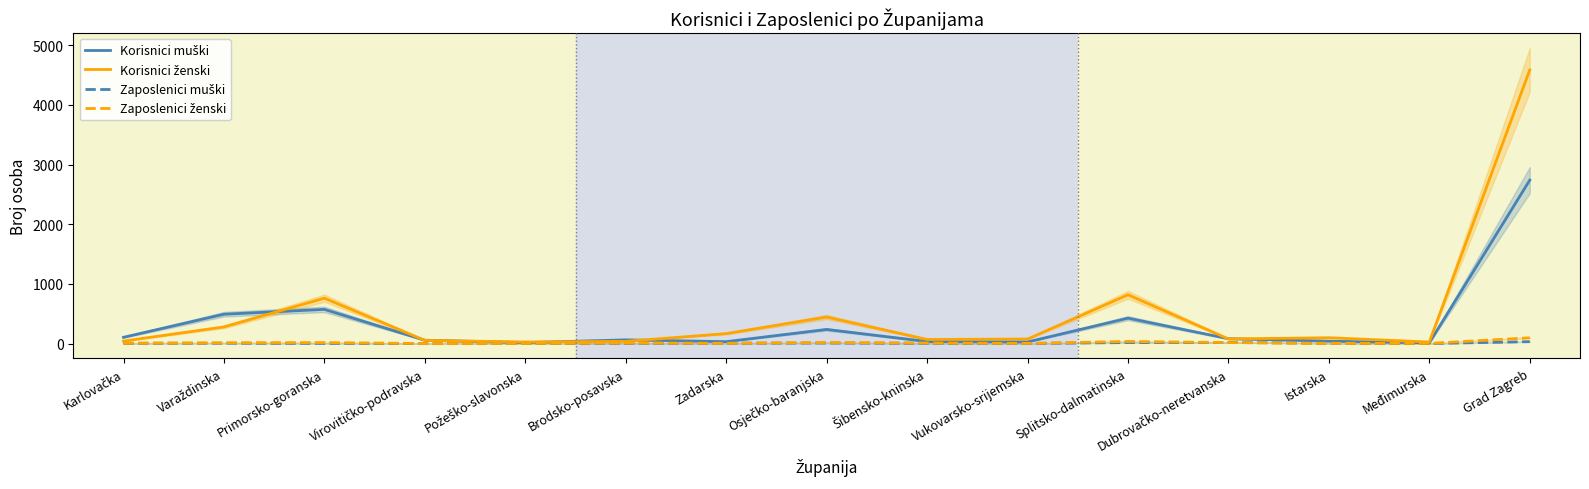

Where is Zaposlenici ženski nearest to the value 48?

Splitsko-dalmatinska